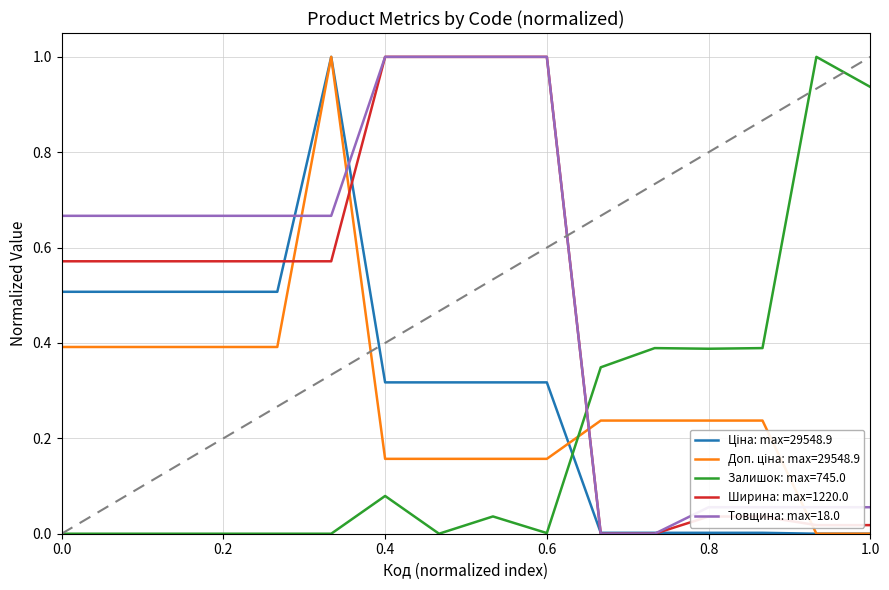

How many distinct data groups are displayed?

5